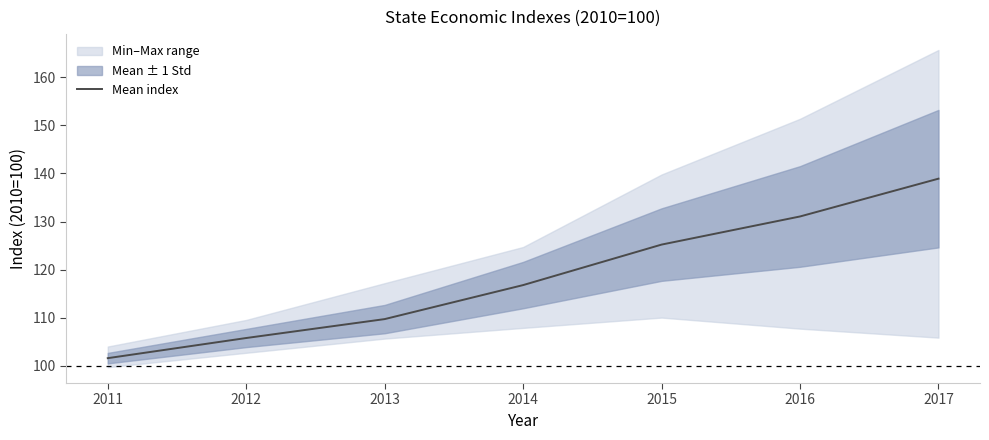

Which has a higher value, 2011 or 2012?

2012